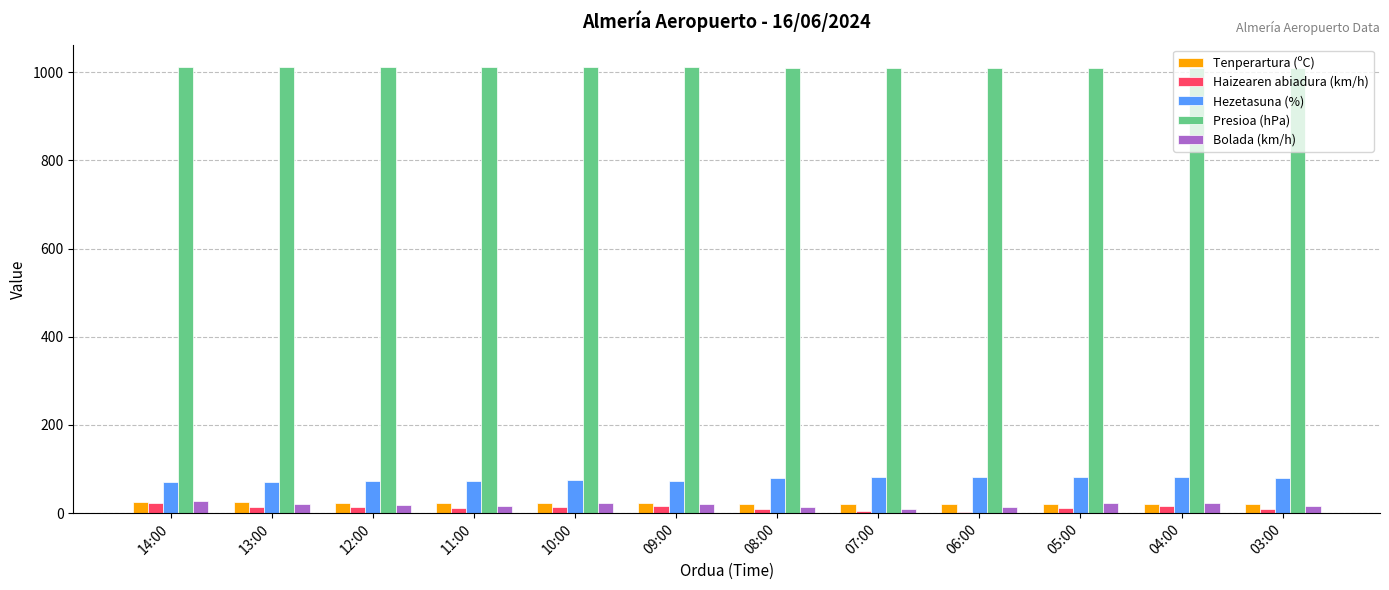

How many distinct data groups are displayed?

5